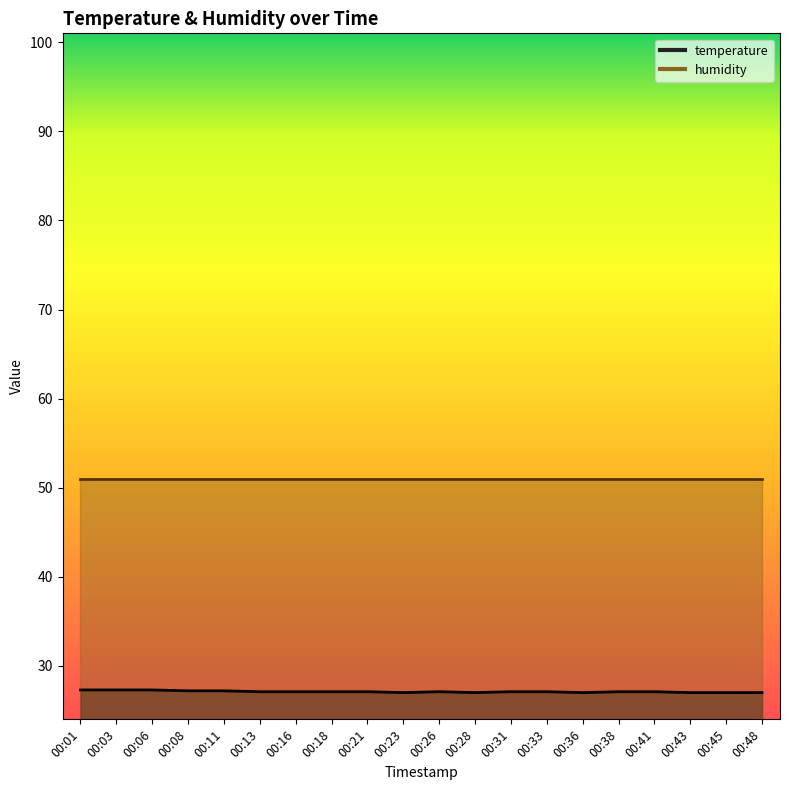

What is the value of the 5th point from the left?

27.2